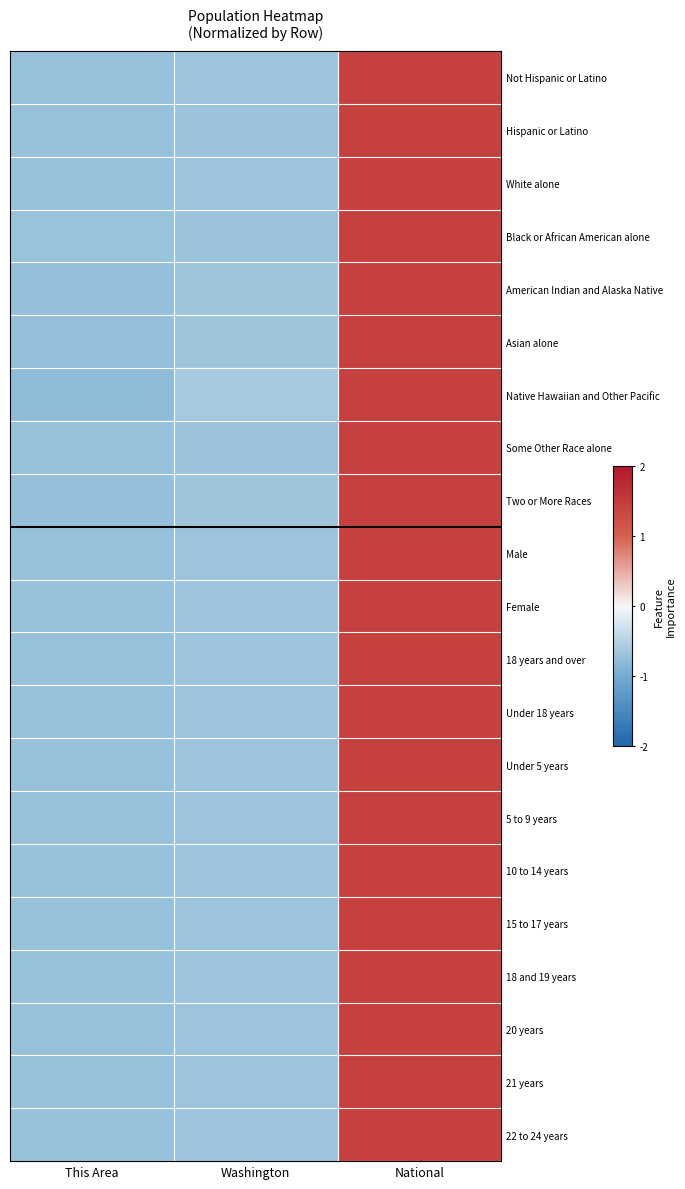

Which has a higher value, National or Washington?

National